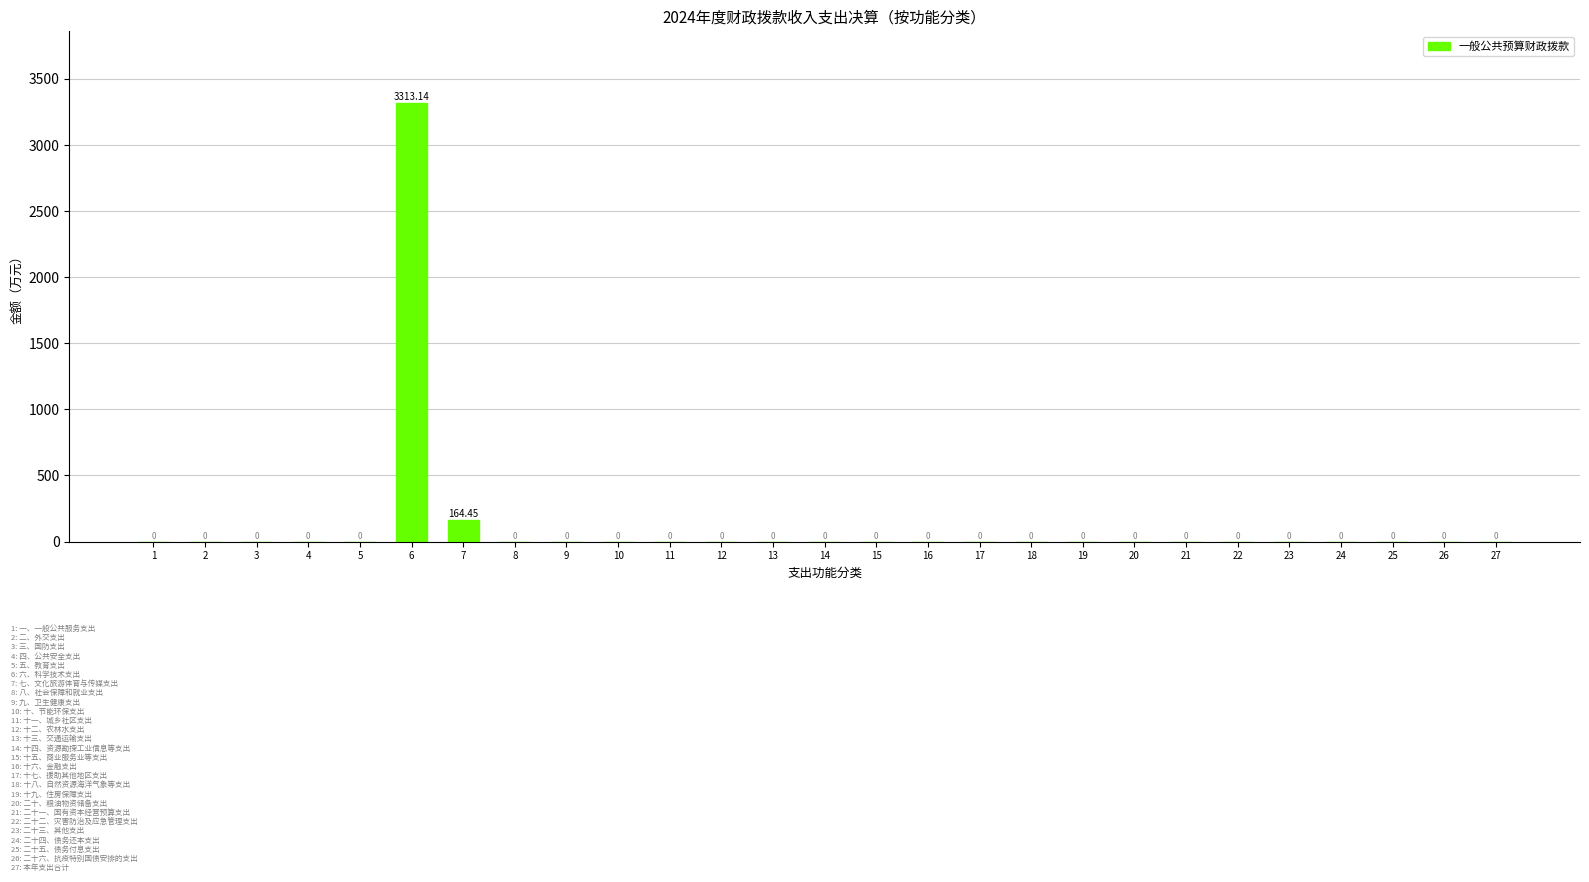

At which category does the chart reach its peak across all series?

6